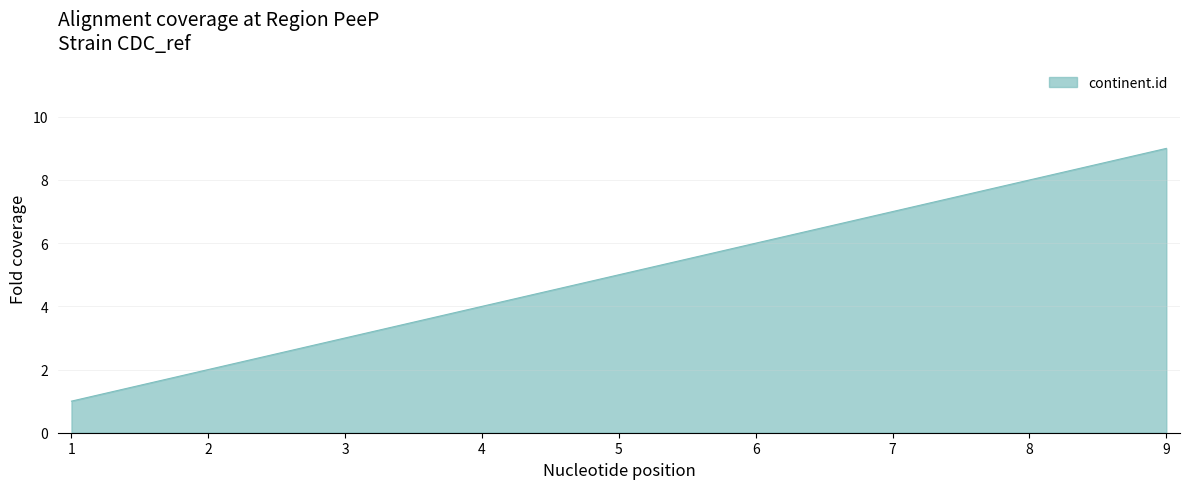

The chart shows a value of 5 at 5. True or false?

True